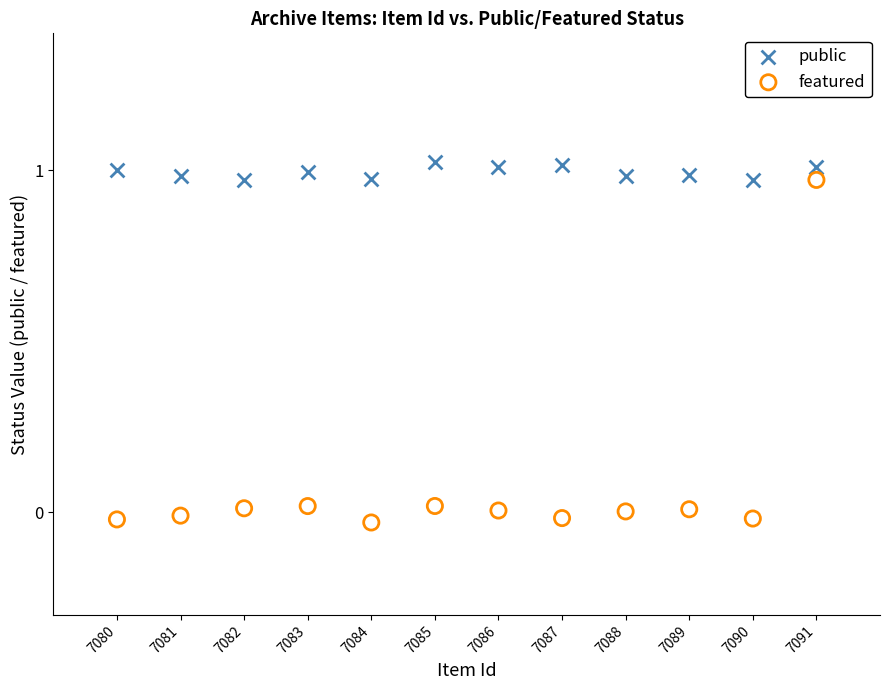

Which series reaches the maximum Y coordinate?

public